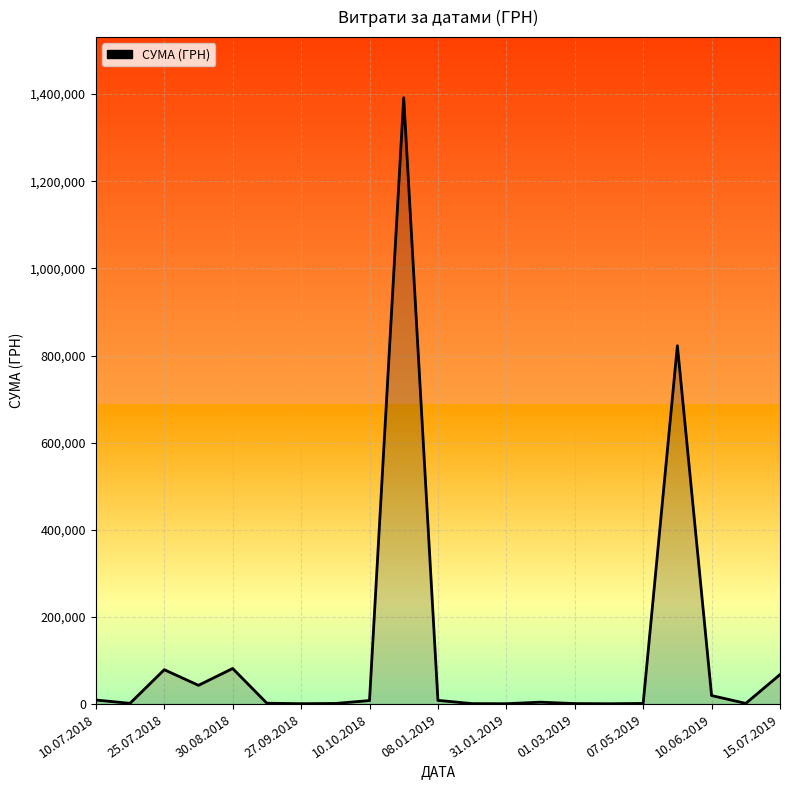

What is the greatest value displayed?

1391670.7